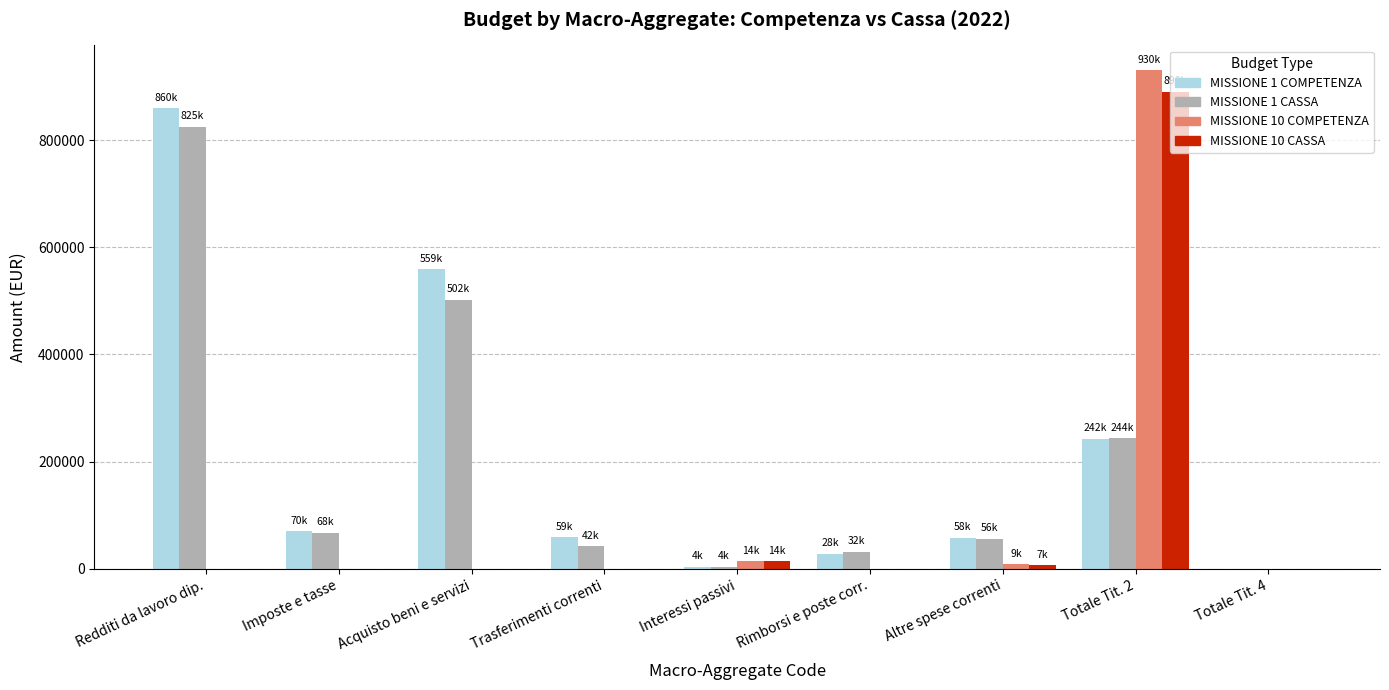

The MISSIONE 10 COMPETENZA series shows -333278.9 at Rimborsi e poste corr.. True or false?

False